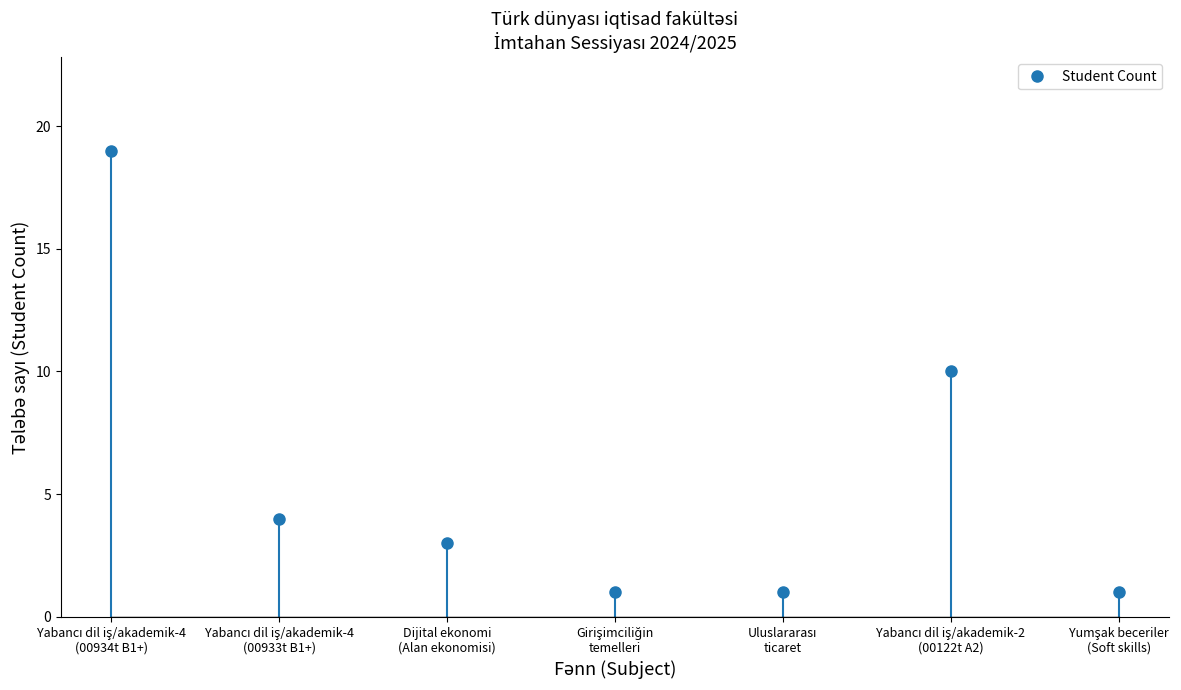

At which category does the chart reach its minimum across all series?

Girişimciliğin
temelleri